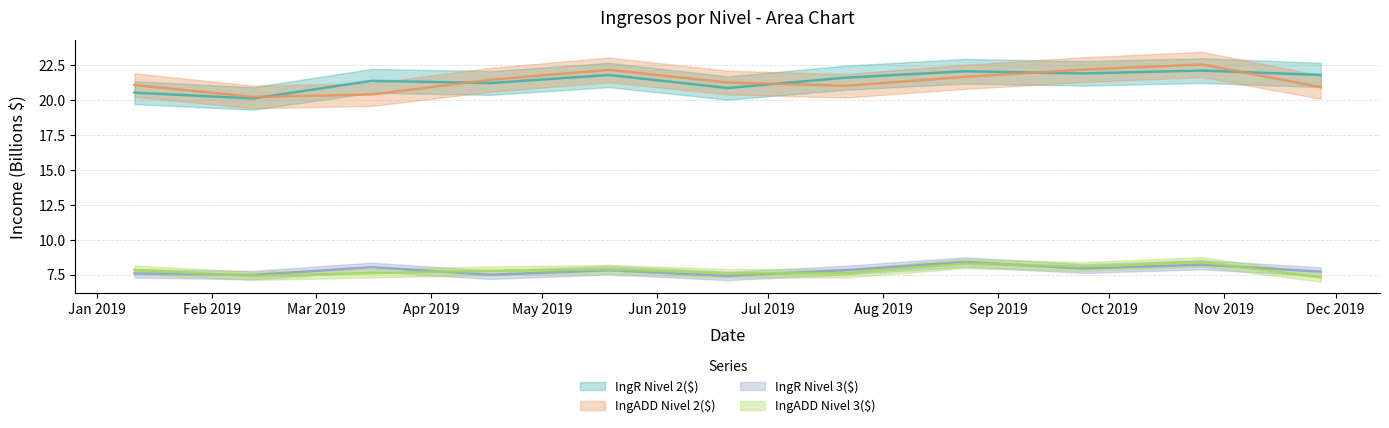

What value does the IngADD Nivel 2($) series have at 2019-11-27?

20.9